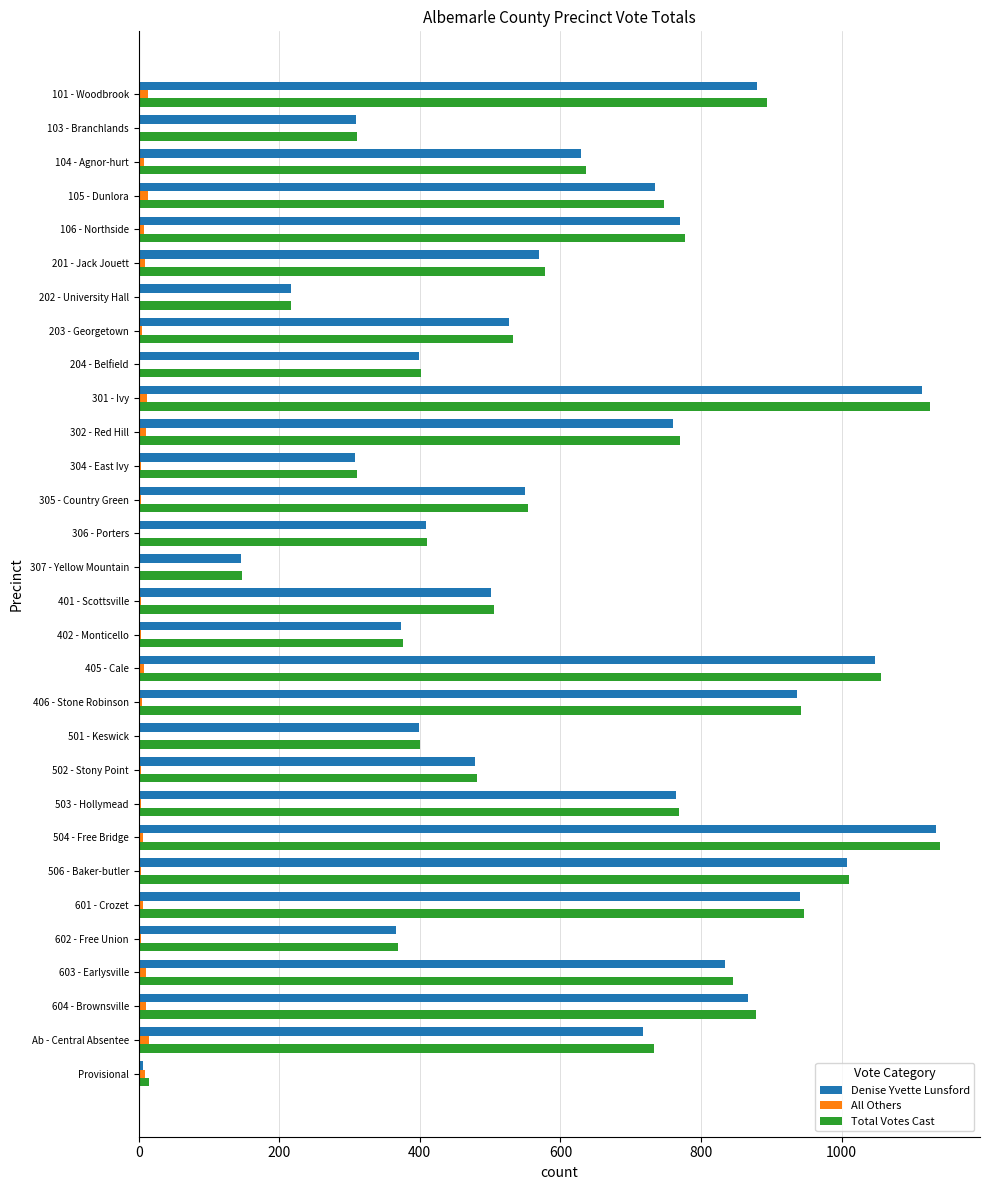

Which series changed the most between 202 - University Hall and 203 - Georgetown?

Total Votes Cast